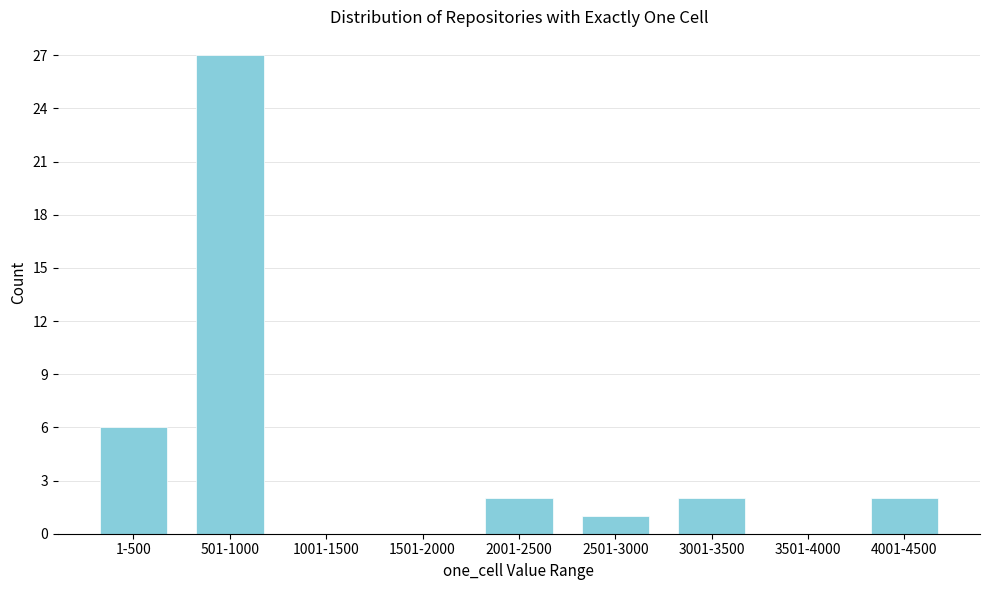

Reading left to right, what are all the values shown in this chart?

1-500=6	501-1000=27	1001-1500=0	1501-2000=0	2001-2500=2	2501-3000=1	3001-3500=2	3501-4000=0	4001-4500=2